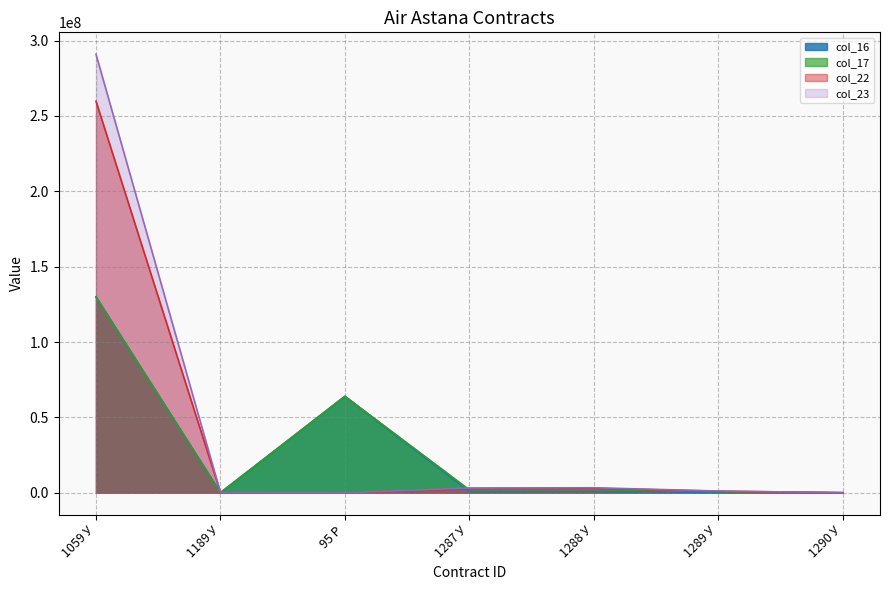

In col_23 line, how many points are higher than both neighbors (excluding endpoints)?

1